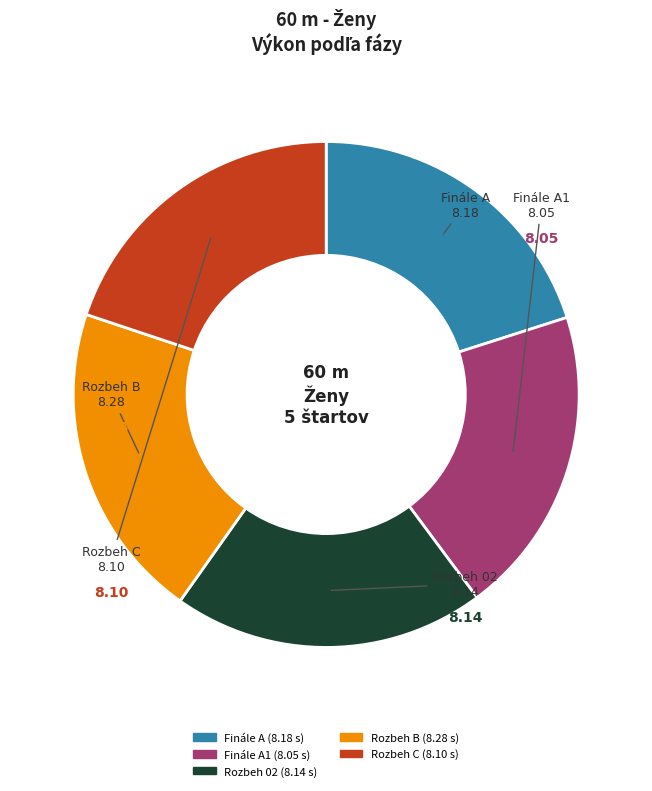

Does any single category account for the majority?

No